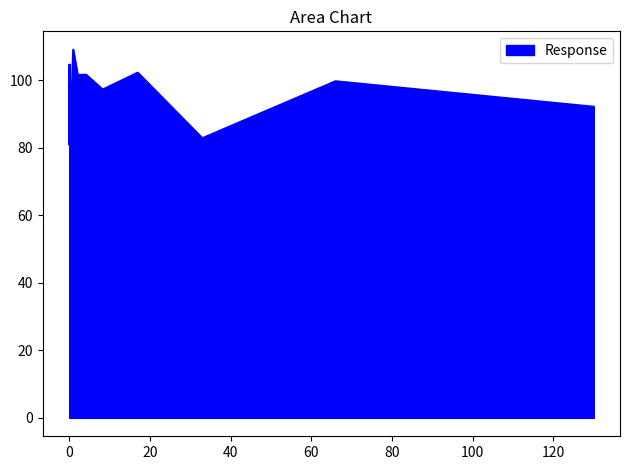

What is the difference between the maximum and minimum values?

28.2